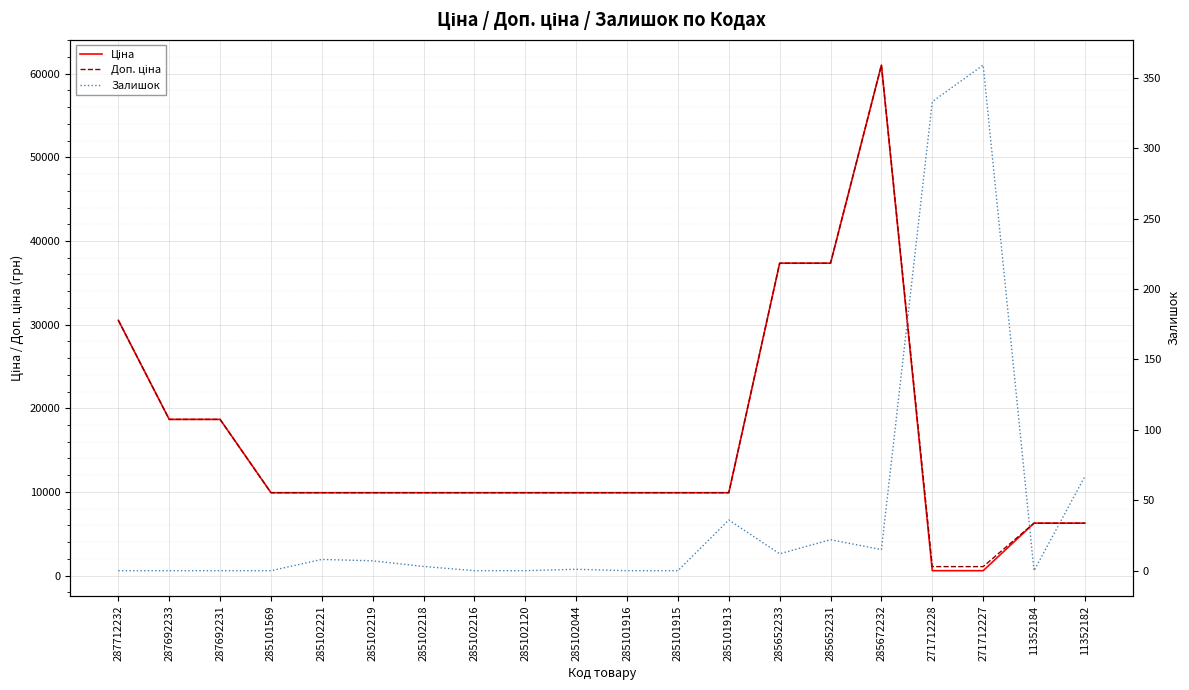

What are all the series names shown in the legend?

Ціна, Доп. ціна, Залишок